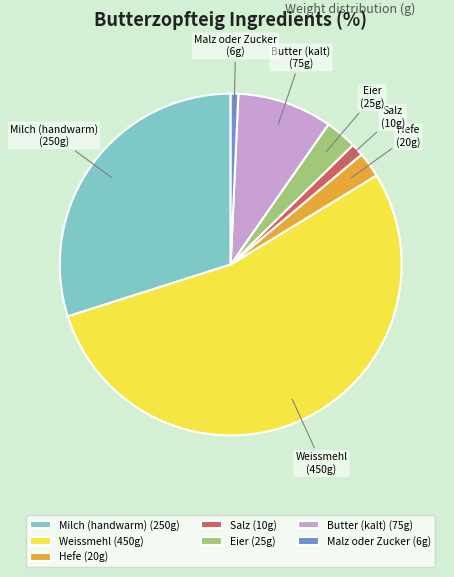

How many segments does this pie chart have?

7